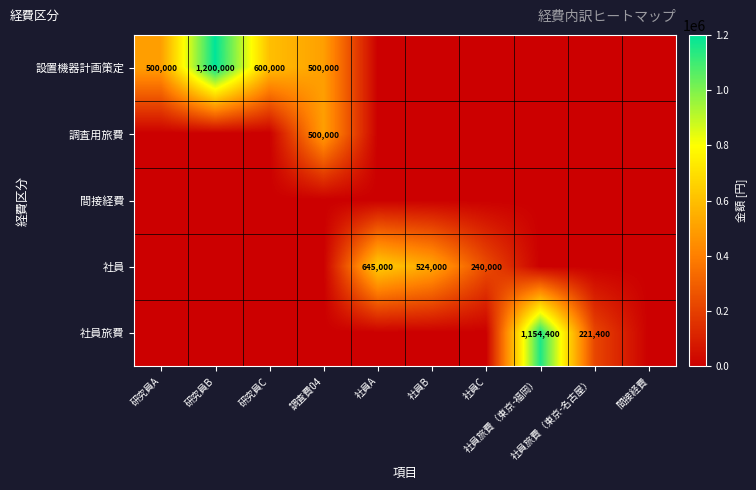

Which series has the largest total across all categories?

設置機器計画策定